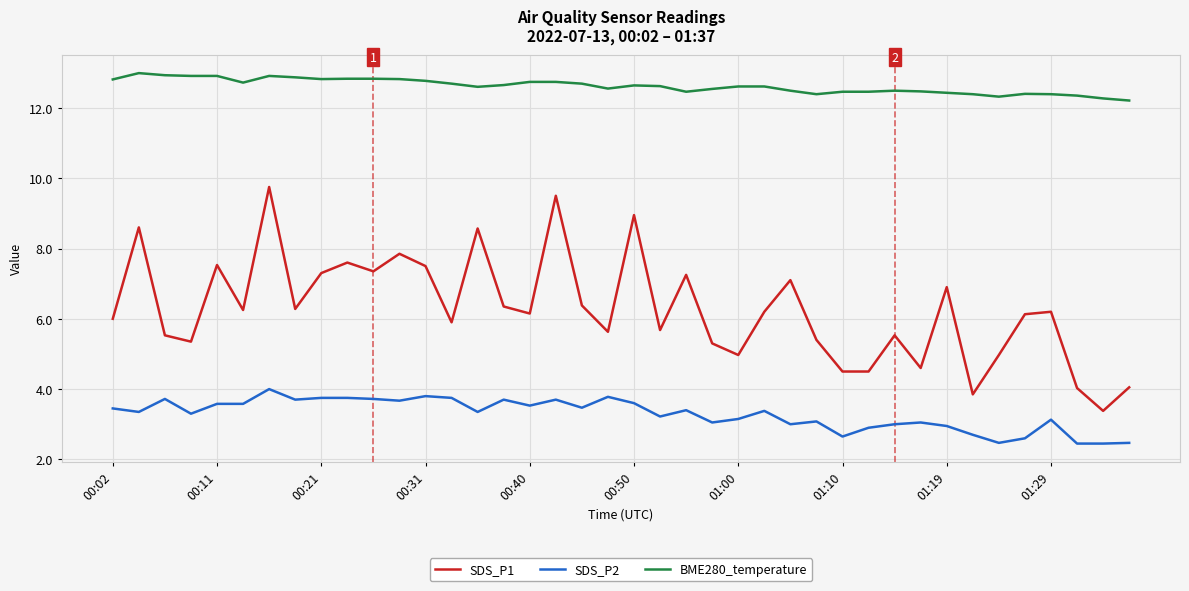

Rank the series by their maximum value, from lowest to highest.

SDS_P2, SDS_P1, BME280_temperature